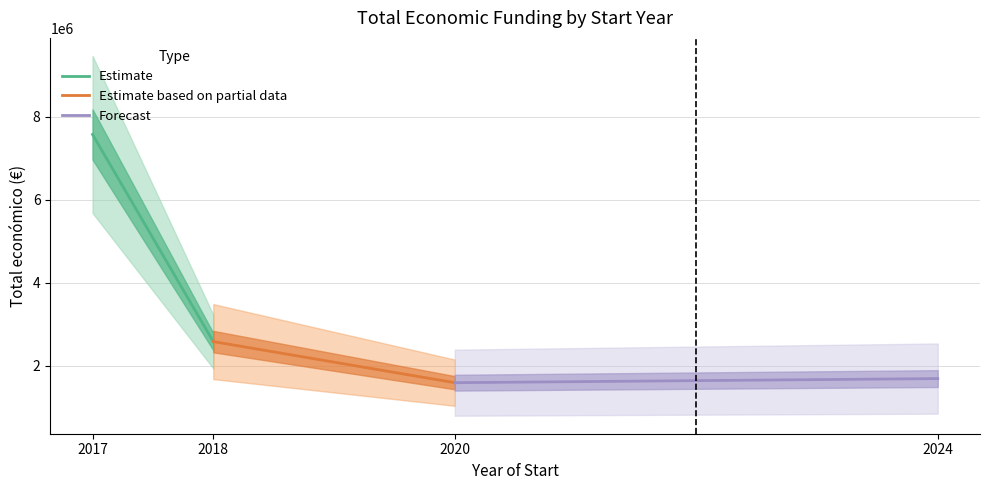

What is the highest value of the Forecast series?

1690624